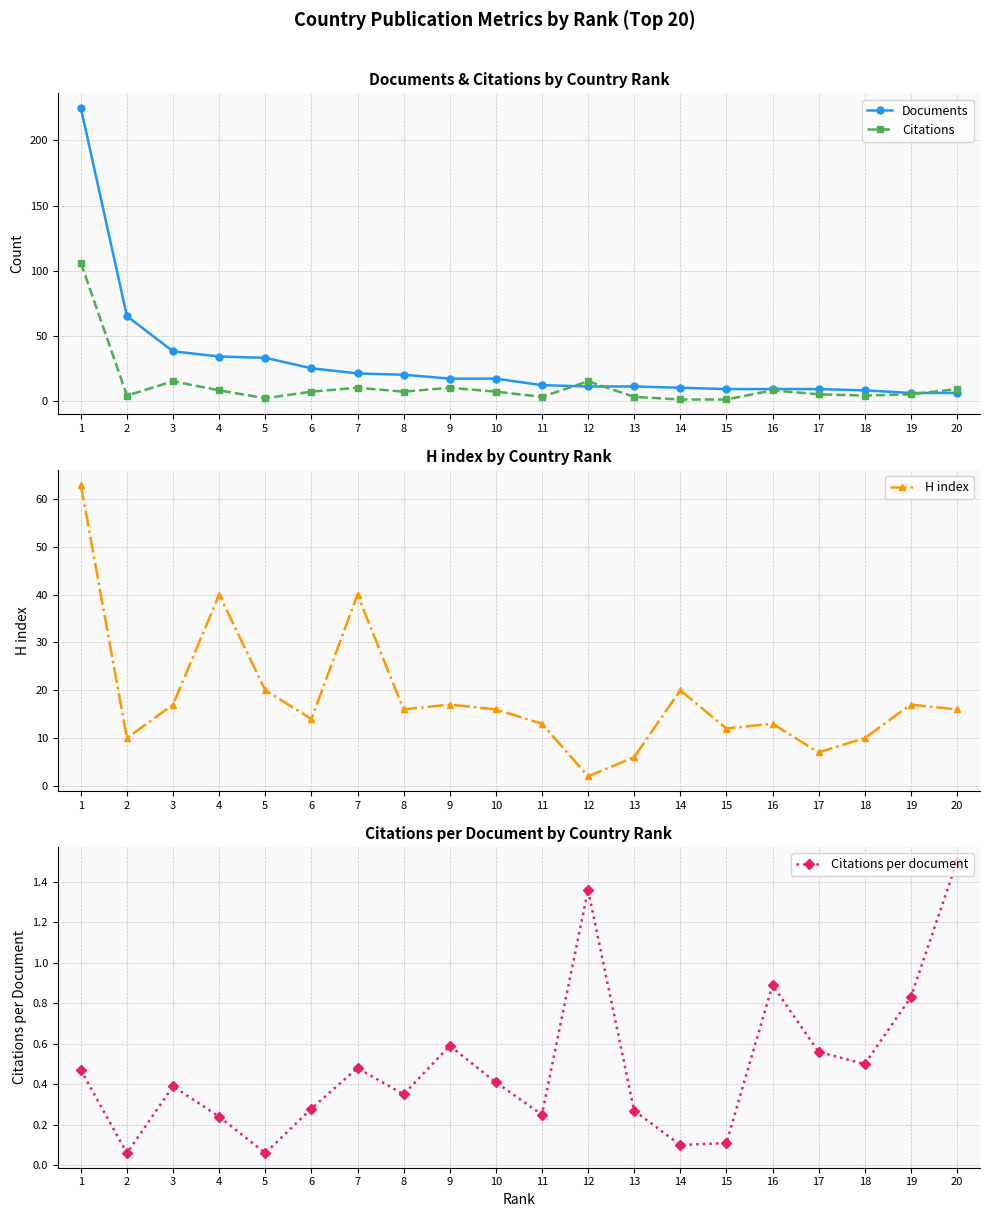

Reading right to left, extract all data points from this chart.

Documents: 6.0	6.0	8.0	9.0	9.0	9.0	10.0	11.0	11.0	12.0	17.0	17.0	20.0	21.0	25.0	33.0	34.0	38.0	65.0	225.0
Citations: 9.0	5.0	4.0	5.0	8.0	1.0	1.0	3.0	15.0	3.0	7.0	10.0	7.0	10.0	7.0	2.0	8.0	15.0	4.0	106.0
H index: 16.0	17.0	10.0	7.0	13.0	12.0	20.0	6.0	2.0	13.0	16.0	17.0	16.0	40.0	14.0	20.0	40.0	17.0	10.0	63.0
Citations per document: 1.5	0.8	0.5	0.6	0.9	0.1	0.1	0.3	1.4	0.2	0.4	0.6	0.3	0.5	0.3	0.1	0.2	0.4	0.1	0.5